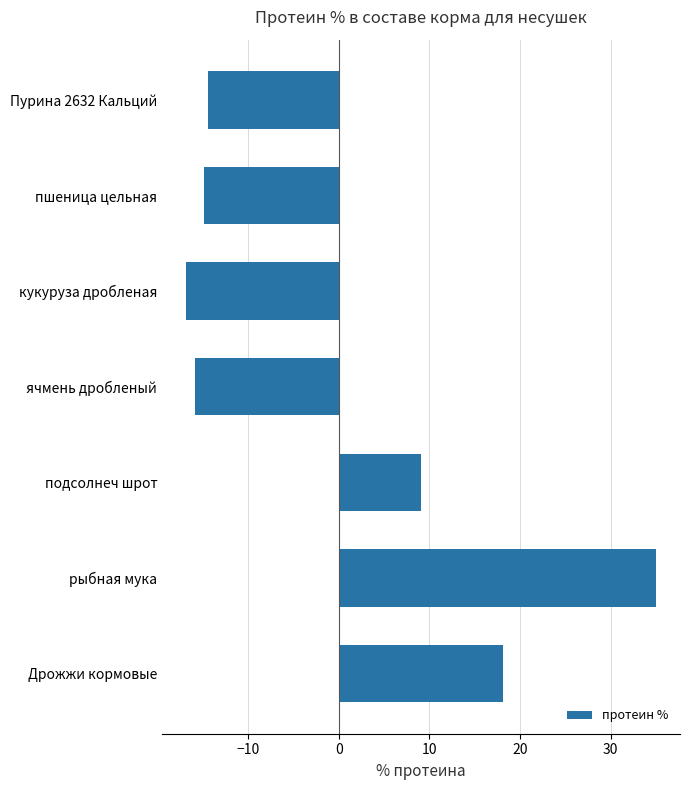

What is the change in value from рыбная мука to Дрожжи кормовые?

-17.0